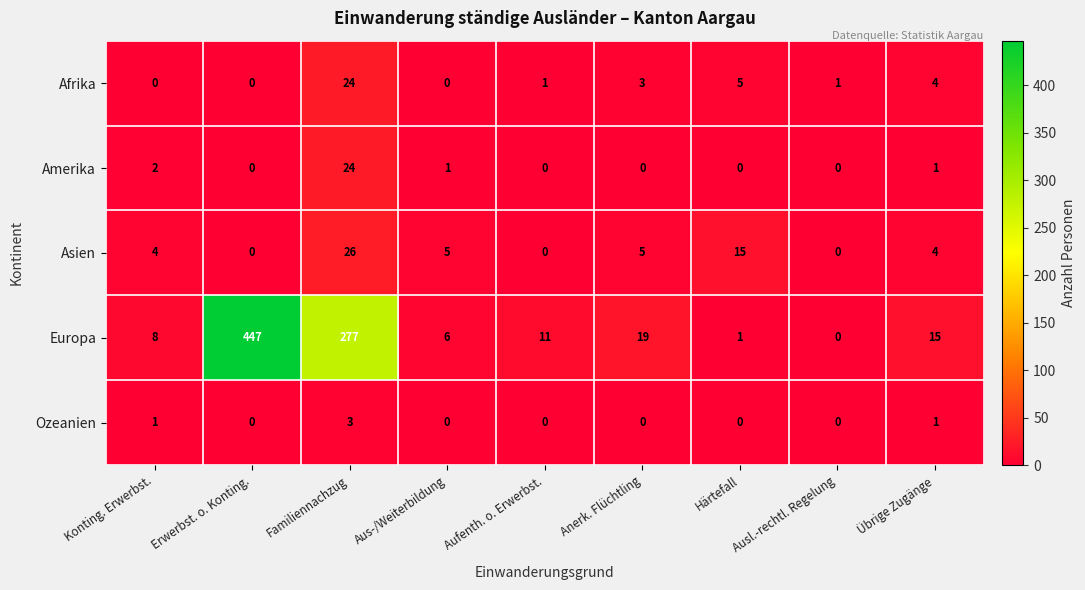

Count the Ozeanien values in the range 0 to 1.

8